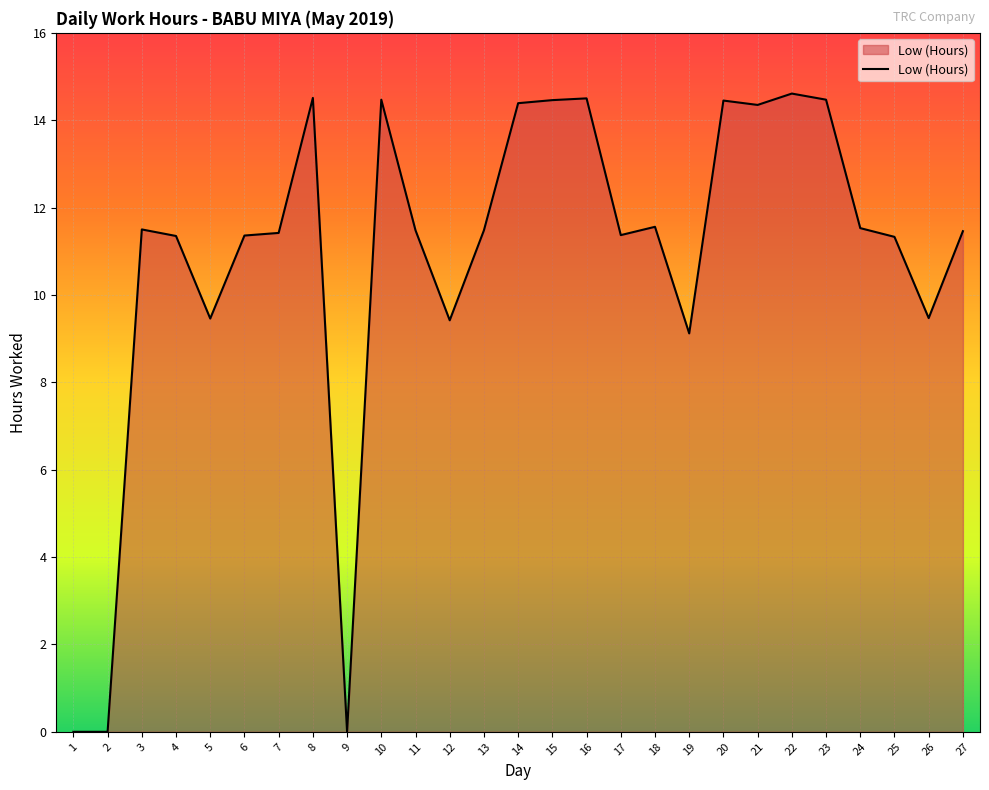

The value at 26 is 17.0. True or false?

False